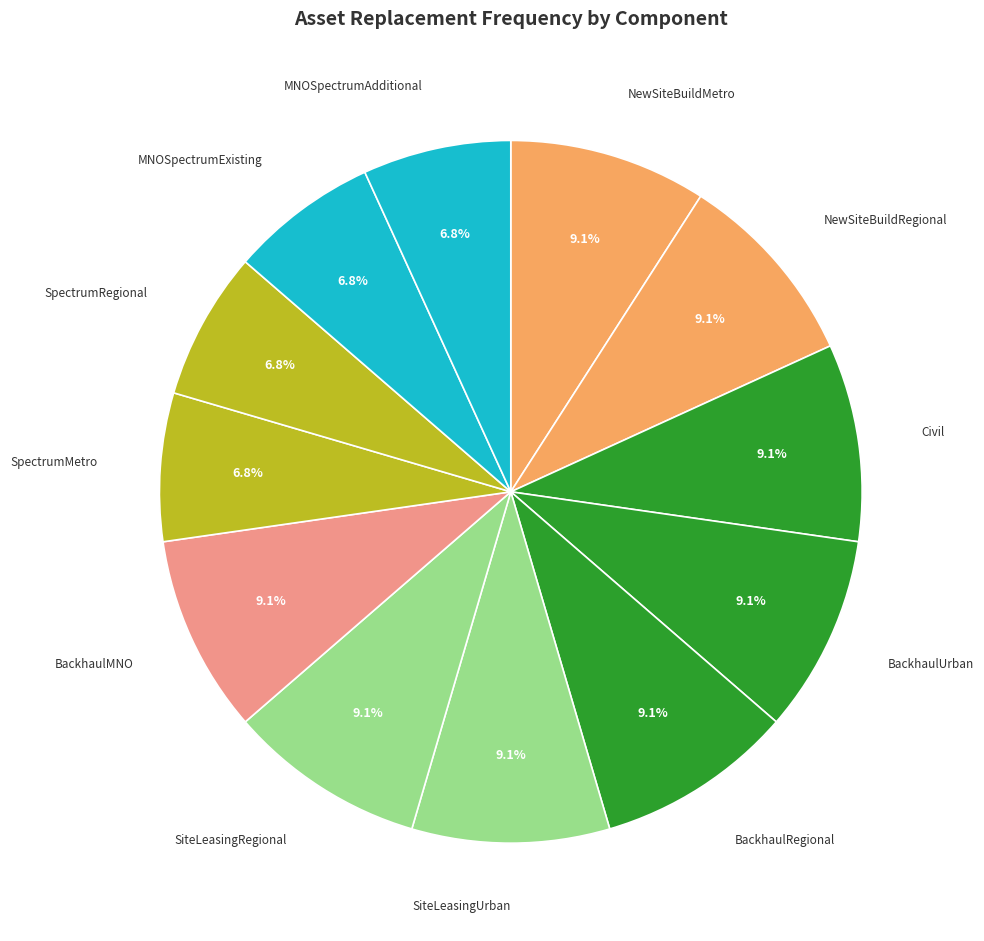

What percentage is NOT represented by MNOSpectrumAdditional?

93.2%